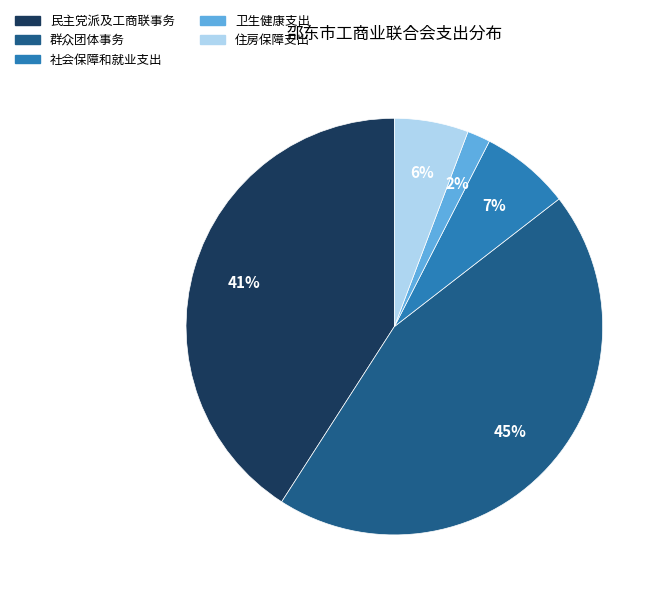

To the nearest percent, what is the average slice percentage?

20%